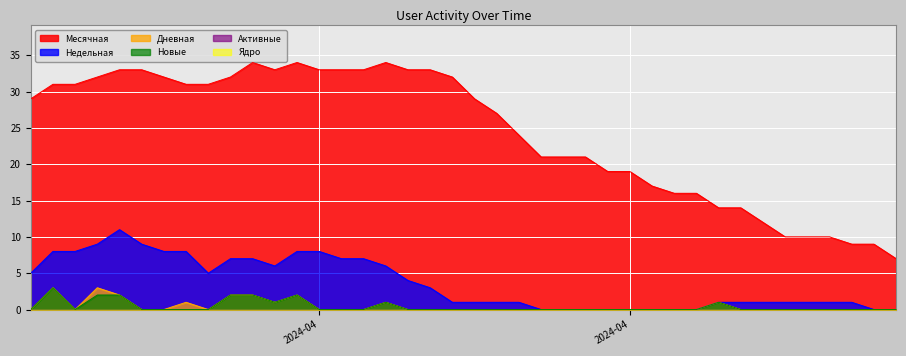

How many lines are shown in the chart?

6